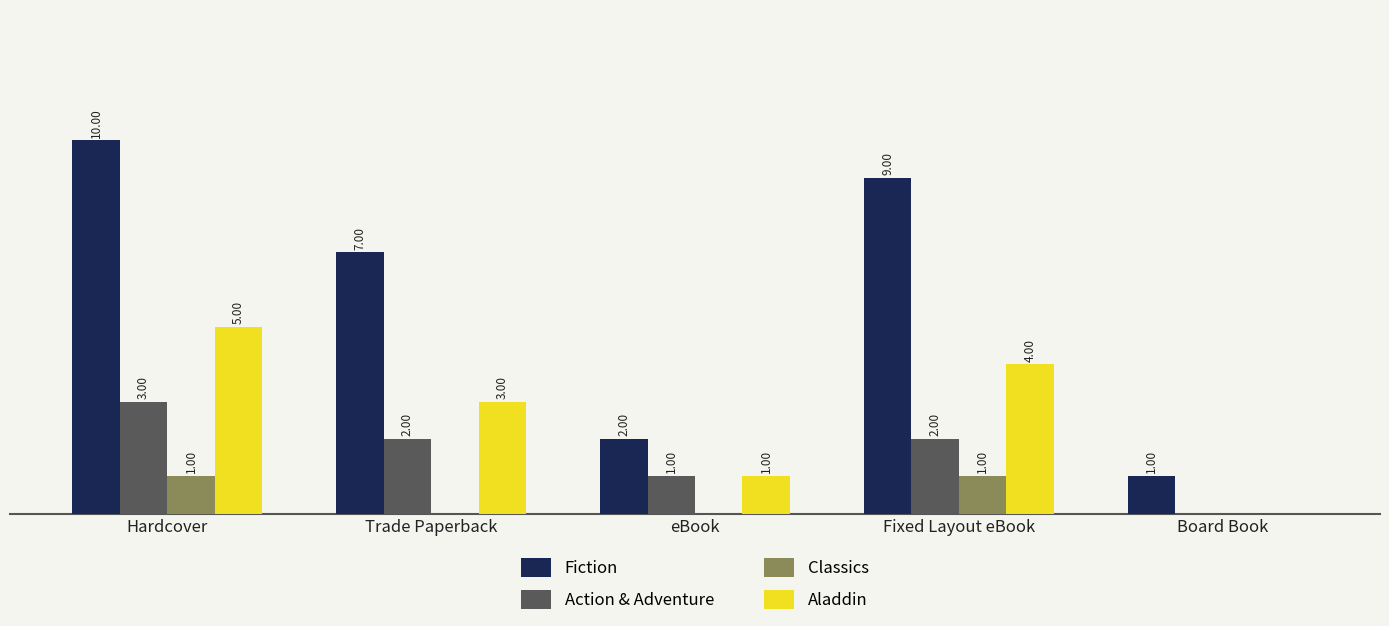

At which category does the chart reach its peak across all series?

Hardcover